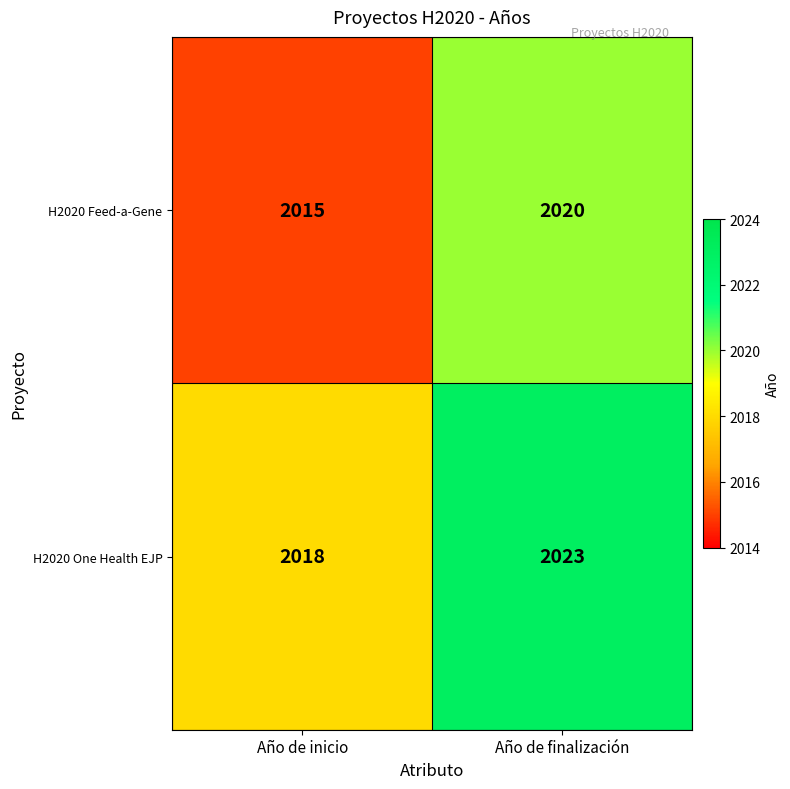

Reading left to right, transcribe all the data shown in this chart.

H2020 Feed-a-Gene: Año de inicio=2015	Año de finalización=2020
H2020 One Health EJP: Año de inicio=2018	Año de finalización=2023